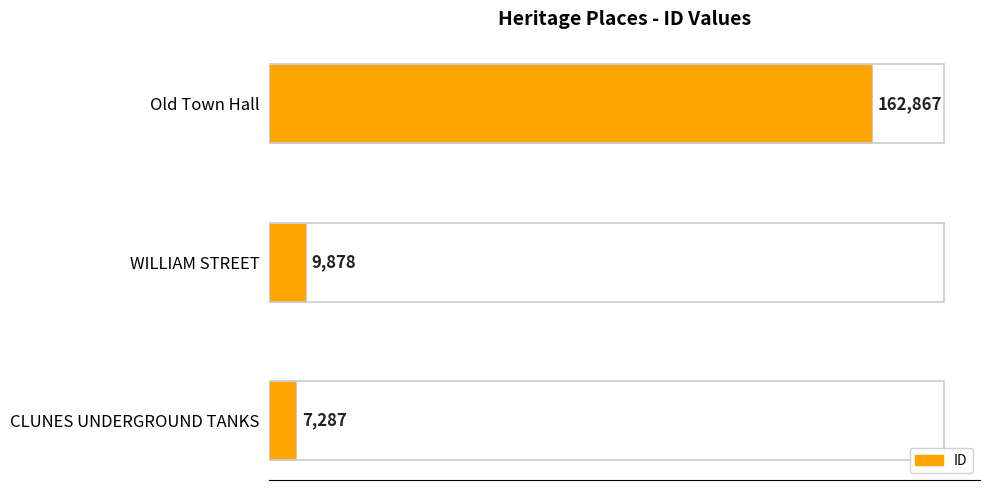

What is the change in value from WILLIAM STREET to Old Town Hall?

+152989